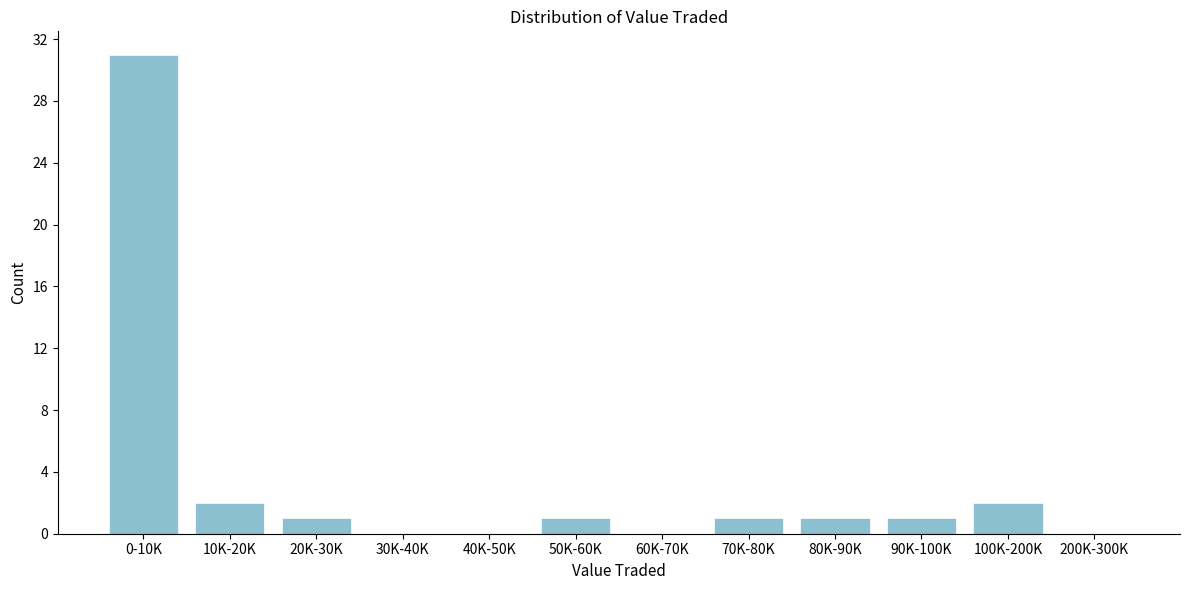

Reading left to right, list all the values displayed in this chart.

0-10K=31	10K-20K=2	20K-30K=1	30K-40K=0	40K-50K=0	50K-60K=1	60K-70K=0	70K-80K=1	80K-90K=1	90K-100K=1	100K-200K=2	200K-300K=0